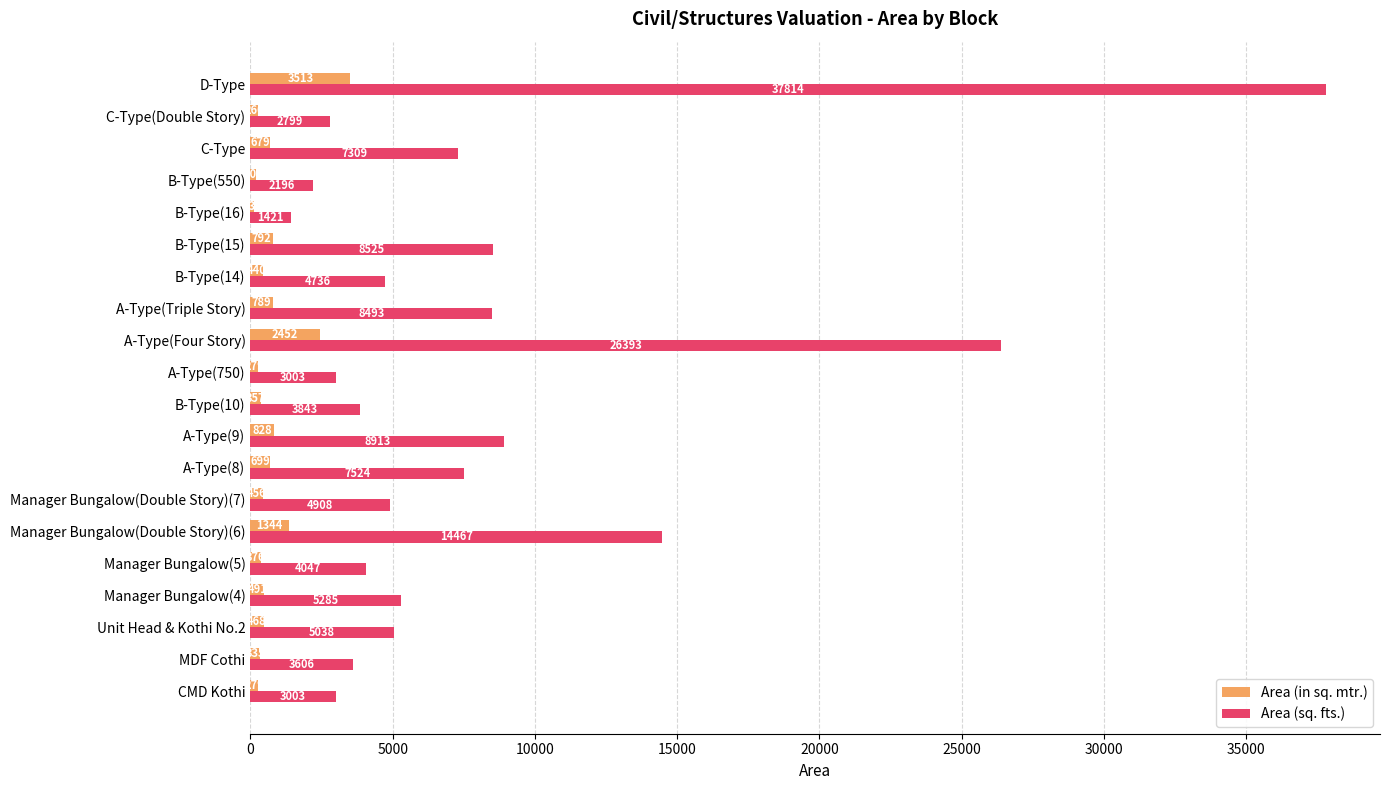

The Area (sq. fts.) series shows 1651.9 at A-Type(750). True or false?

False